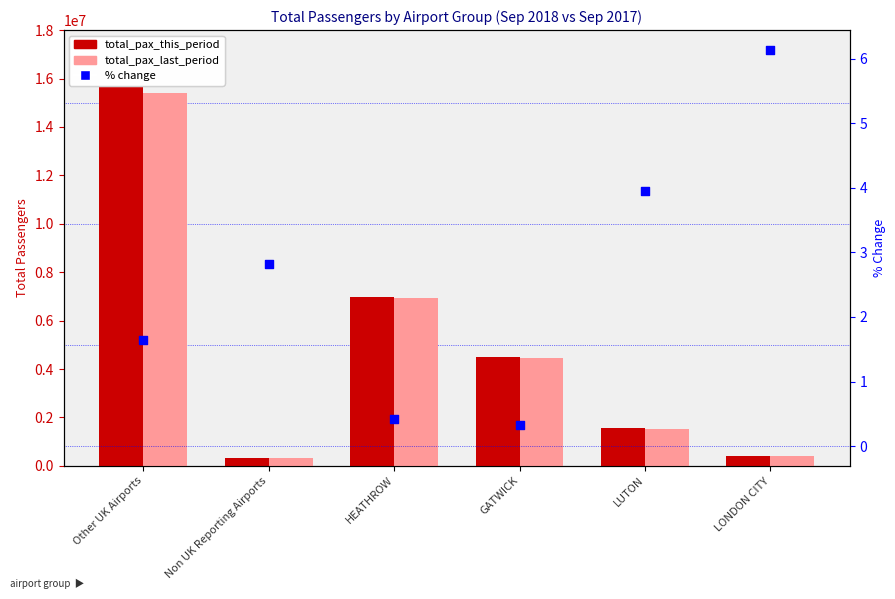

At which category is the sum across all series the highest?

Other UK Airports